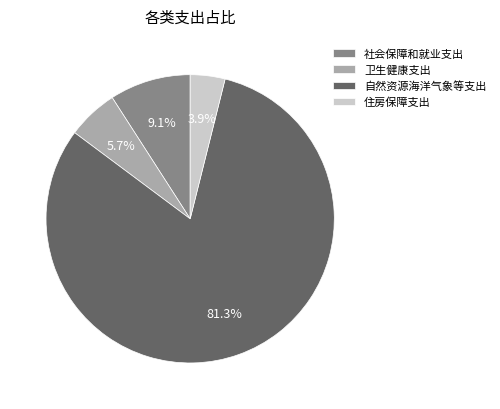

To the nearest percent, what is the difference between the 社会保障和就业支出 and 住房保障支出 slice percentages?

5%